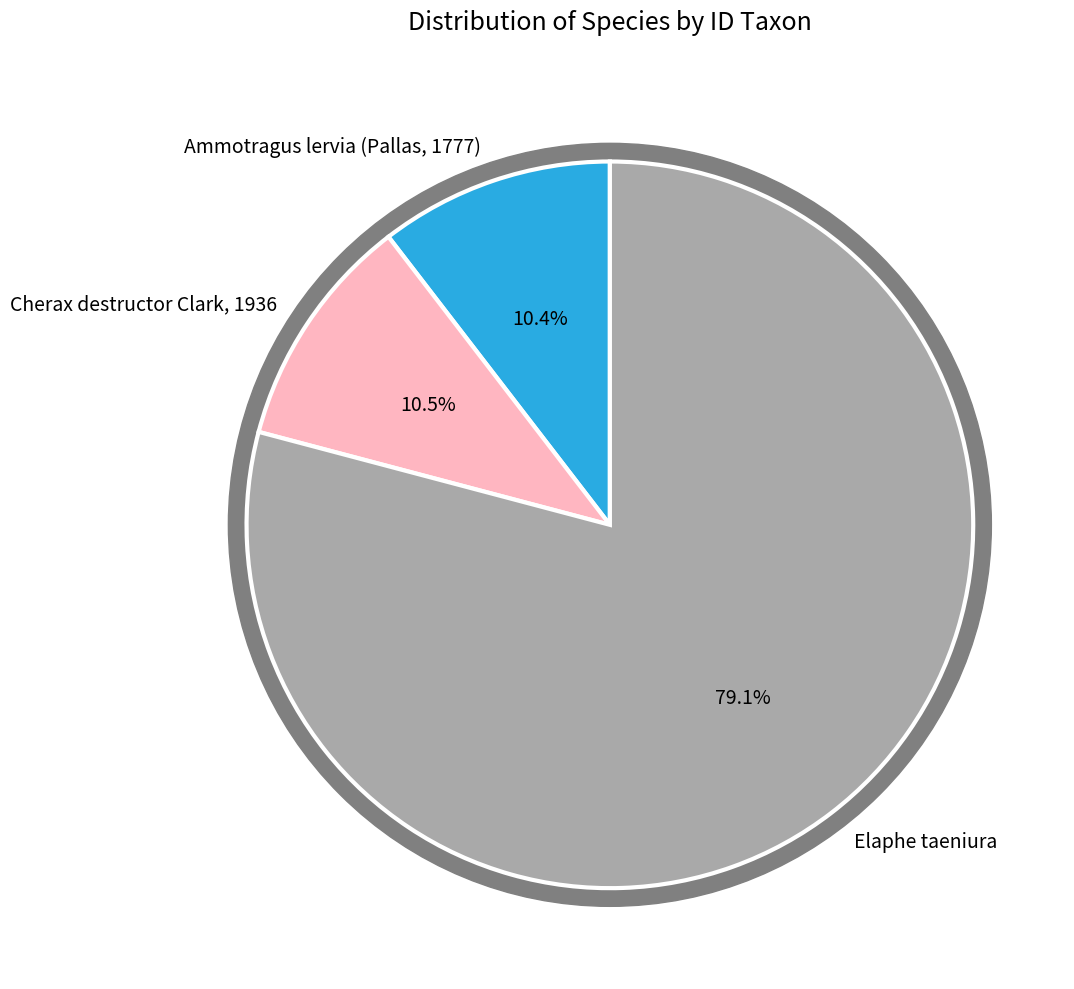

Is it true that Ammotragus lervia (Pallas, 1777) is 10% of the pie?

True